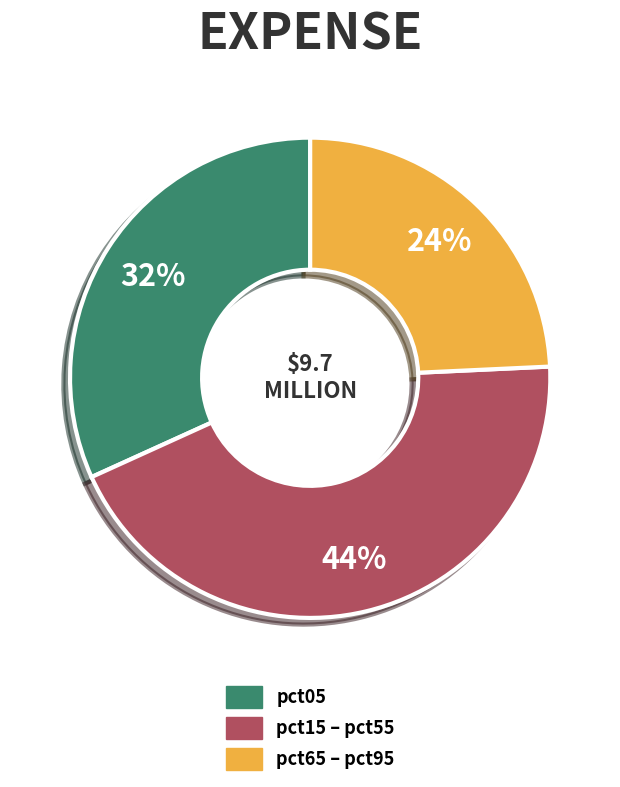

Is there any slice that represents more than half of the pie?

No